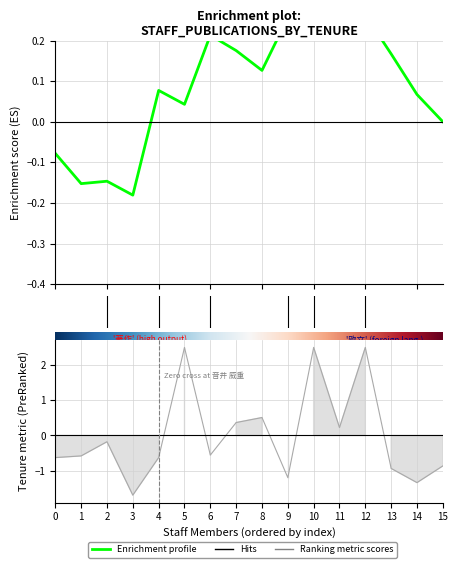

What is the total value across all series at 9?

-0.9